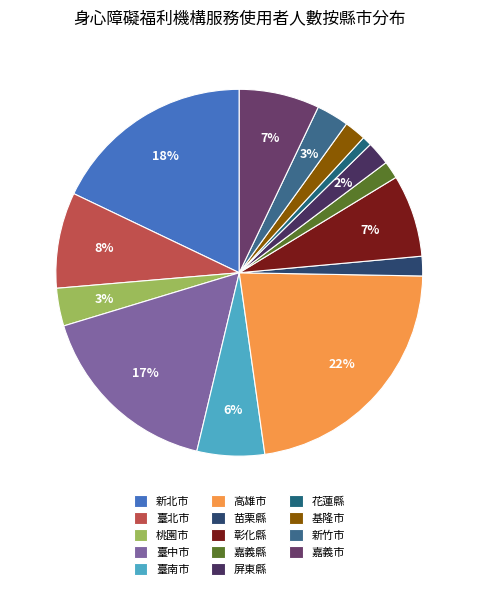

To the nearest percent, what is the difference between the 苗栗縣 and 彰化縣 slice percentages?

6%